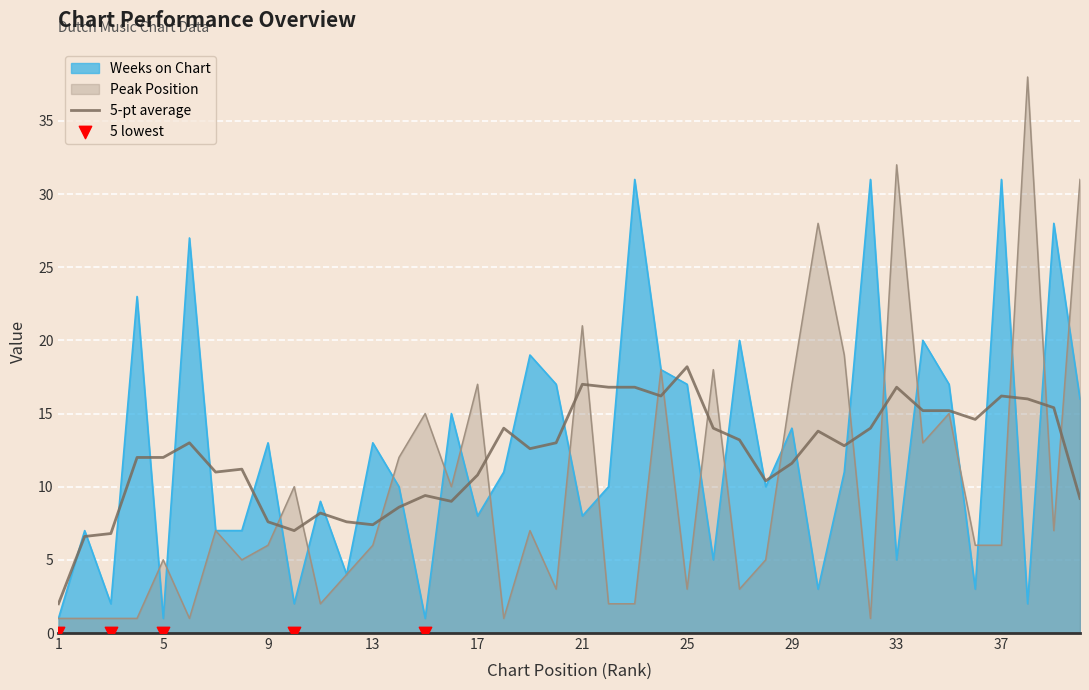

Which series contains the highest Y value?

Peak Position